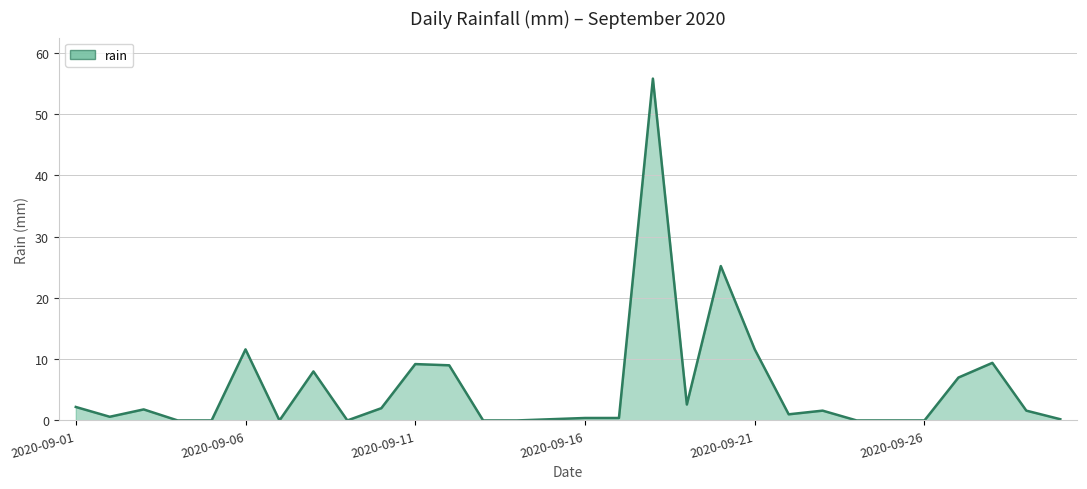

What is the maximum value shown in the chart?

55.8